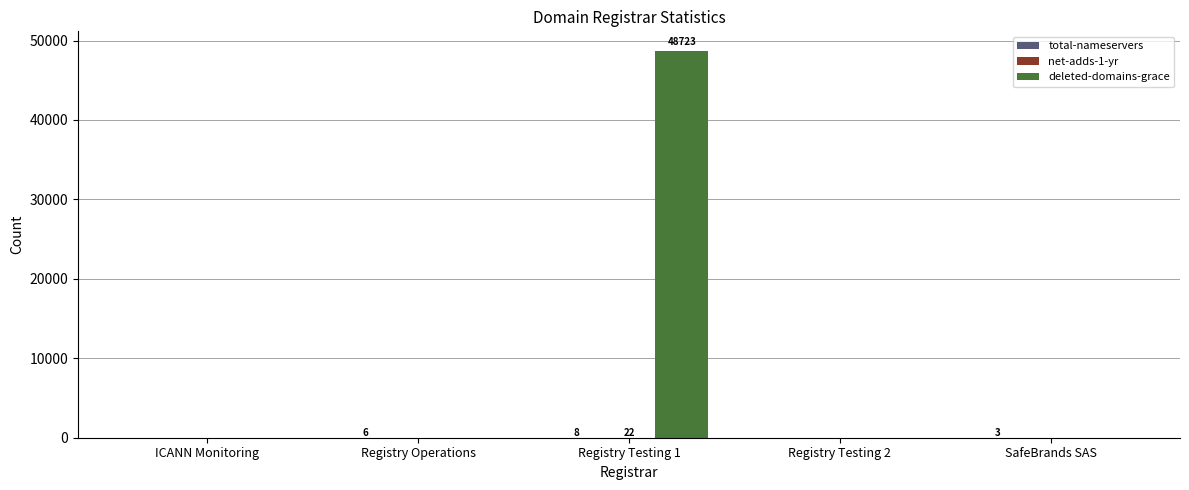

Count the number of data series in this chart.

3